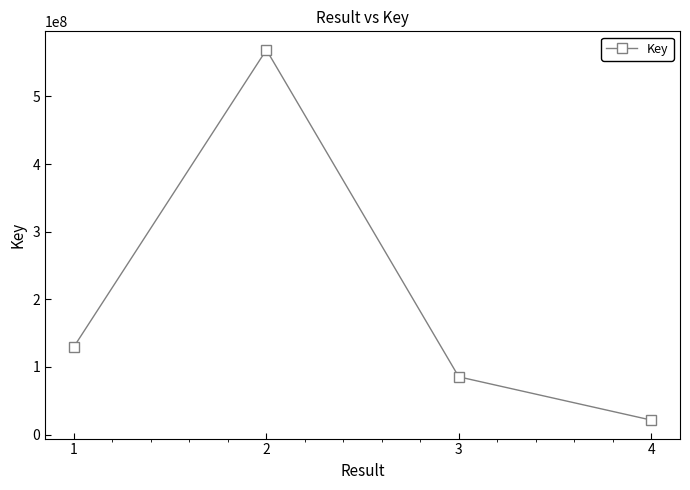

Is it true that the value at 3 is 85404258?

True